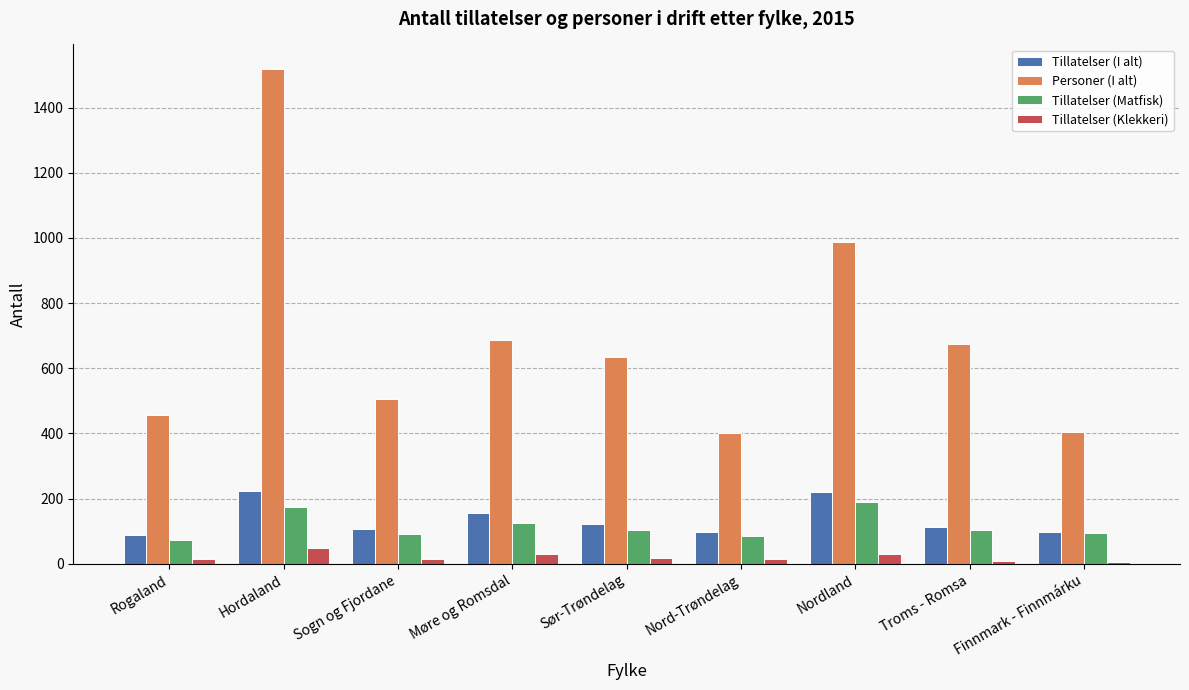

What is the greatest value displayed?

1518